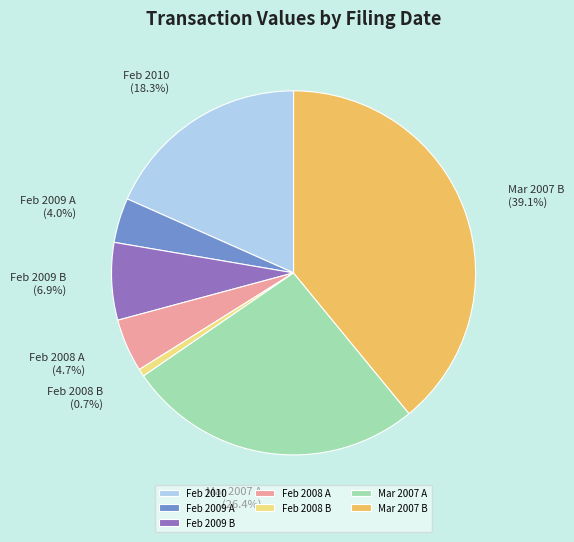

What is the total percentage of Feb 2008 A and Feb 2009 B?

11.6%